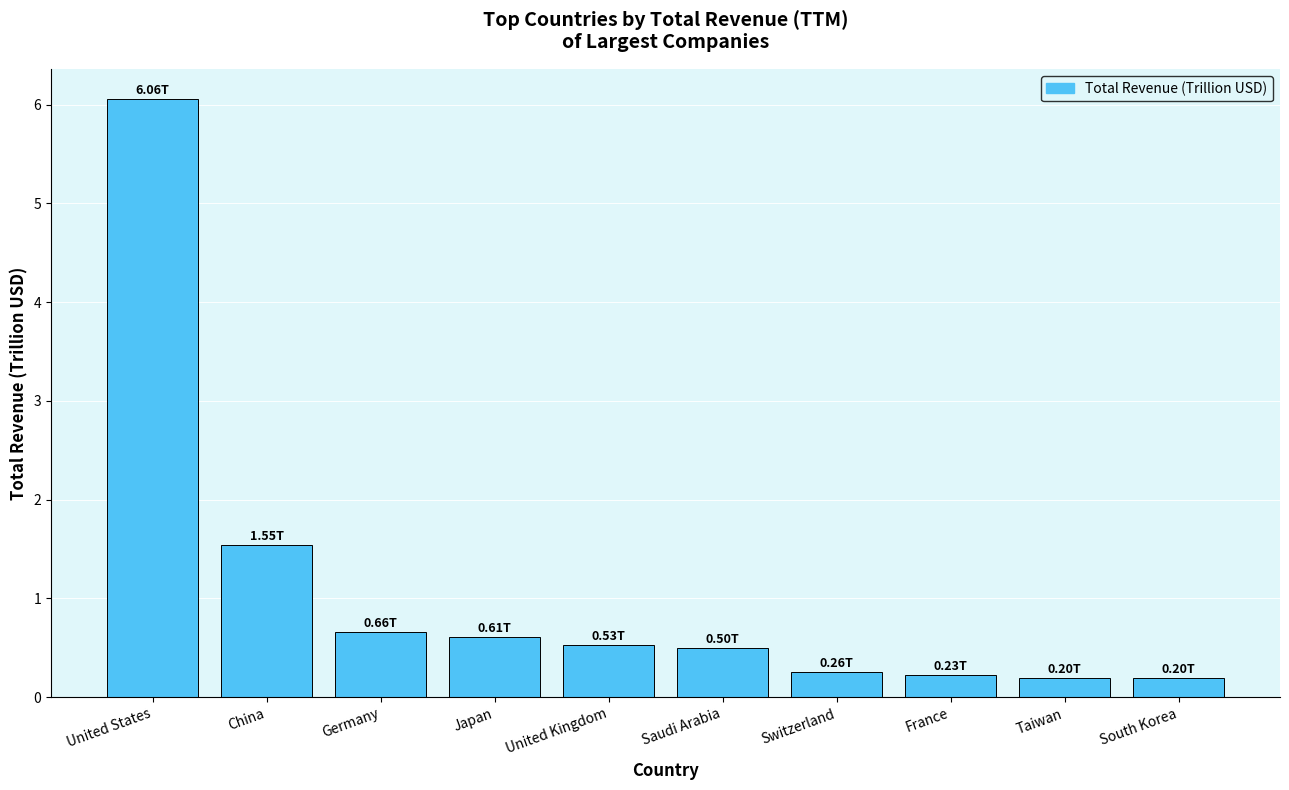

Reading left to right, transcribe all the data shown in this chart.

6.1	1.5	0.7	0.6	0.5	0.5	0.3	0.2	0.2	0.2